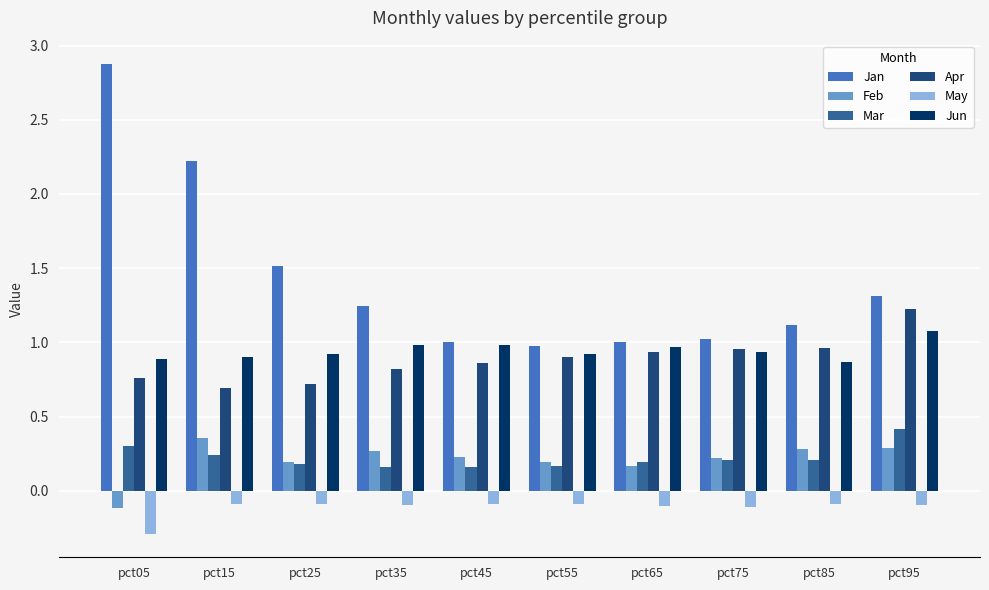

Rank the series by their maximum value, from highest to lowest.

Jan, Apr, Jun, Mar, Feb, May